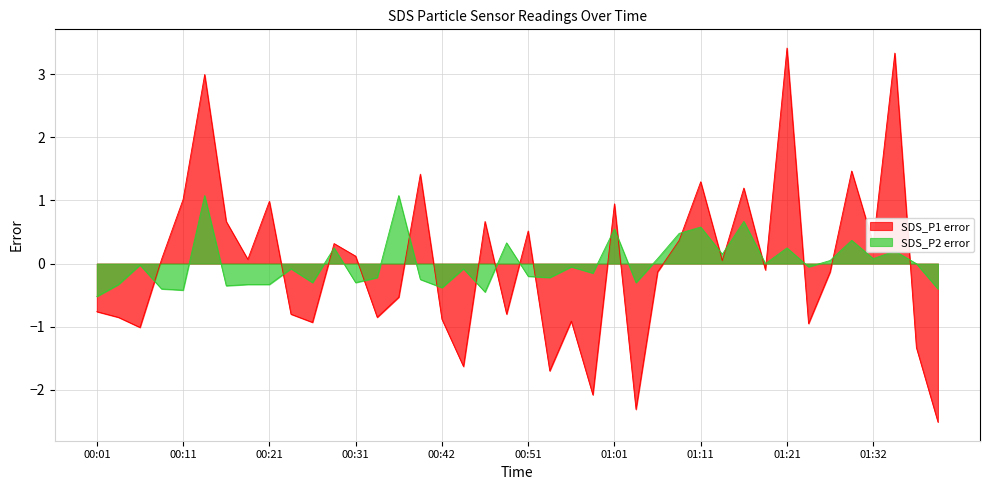

Reading left to right, list all the values displayed in this chart.

SDS_P1: -0.8	-0.9	-1.0	0.1	1.0	3.0	0.7	0.1	1.0	-0.8	-0.9	0.3	0.1	-0.9	-0.5	1.4	-0.9	-1.6	0.7	-0.8	0.5	-1.7	-0.9	-2.1	0.9	-2.3	-0.1	0.4	1.3	0.0	1.2	-0.1	3.4	-1.0	-0.1	1.5	0.3	3.3	-1.3	-2.5
SDS_P2: -0.5	-0.3	-0.0	-0.4	-0.4	1.1	-0.4	-0.3	-0.3	-0.1	-0.3	0.2	-0.3	-0.2	1.1	-0.3	-0.4	-0.1	-0.5	0.3	-0.2	-0.2	-0.1	-0.2	0.5	-0.3	0.1	0.5	0.6	0.1	0.7	-0.0	0.2	-0.1	0.0	0.4	0.1	0.2	-0.0	-0.4